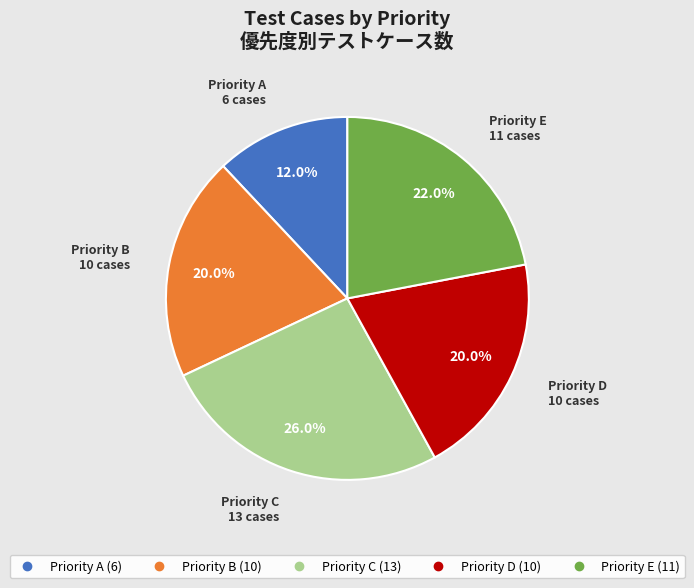

How many slices are in this pie chart?

5